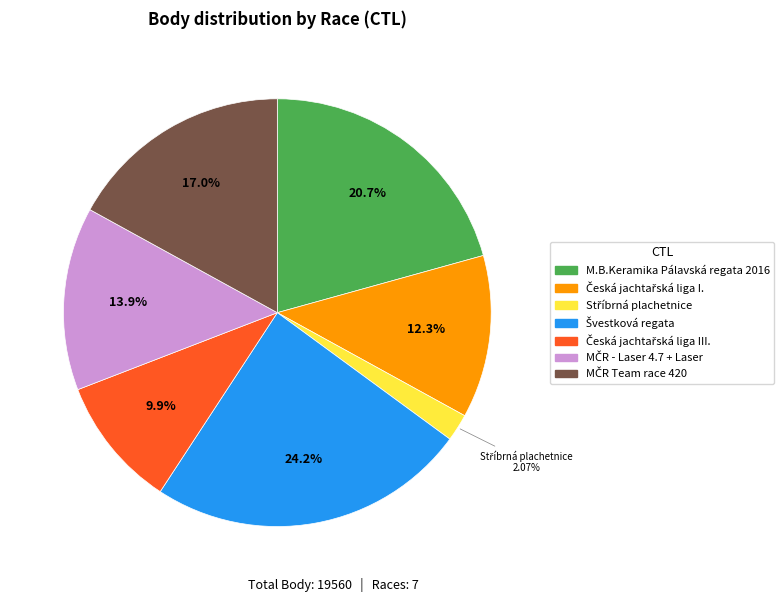

Is there any slice that represents more than half of the pie?

No